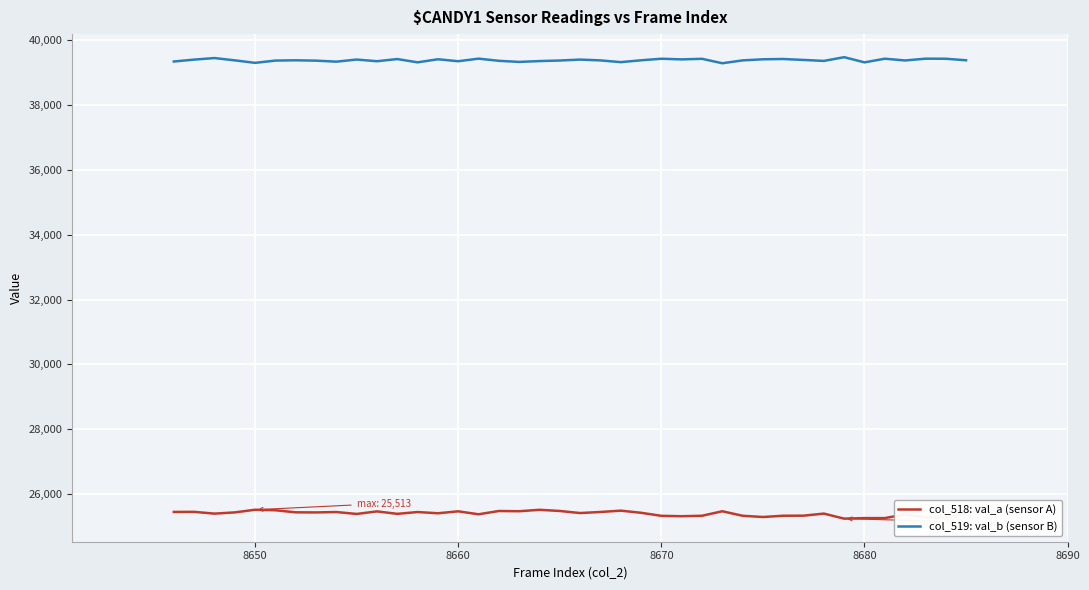

Which series has the largest total across all categories?

col_519: val_b (sensor B)